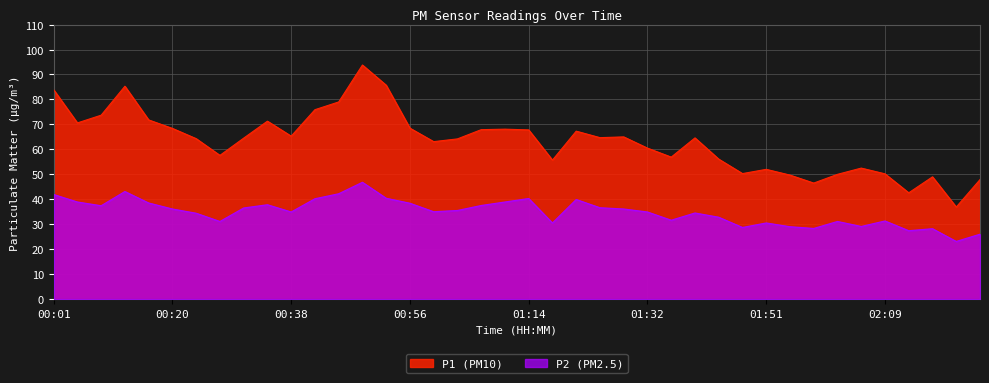

How many series are shown in this chart?

2